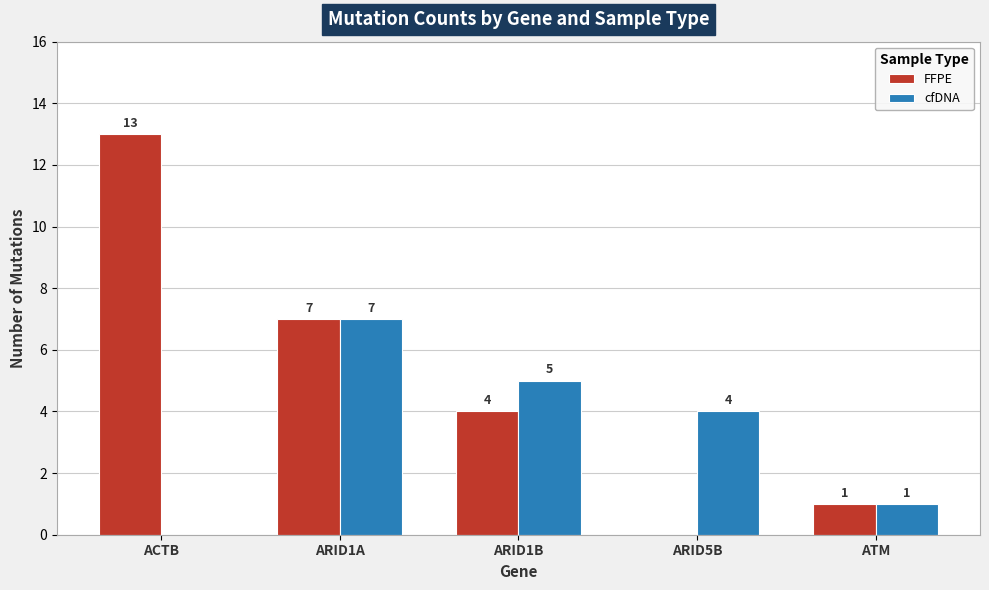

Which series changed the most between ARID1A and ARID1B?

FFPE